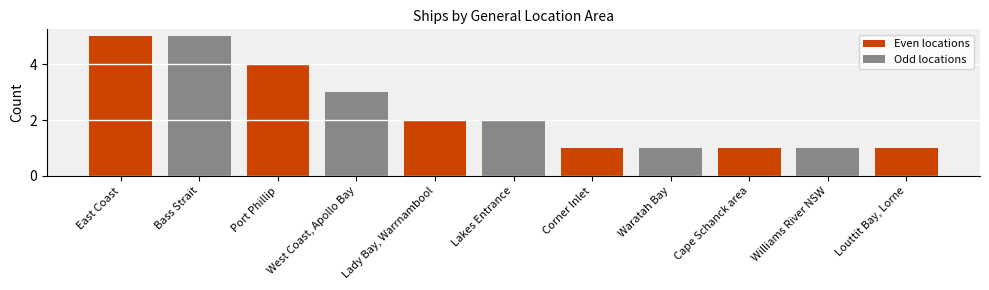

Where does the data first go above 2?

East Coast